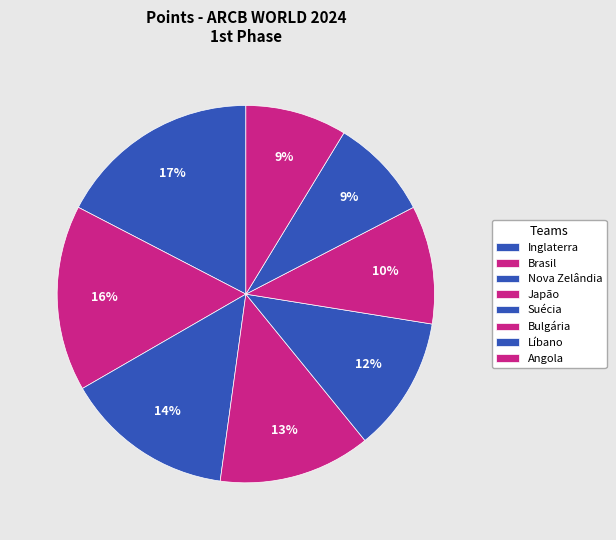

How many slices are in this pie chart?

8